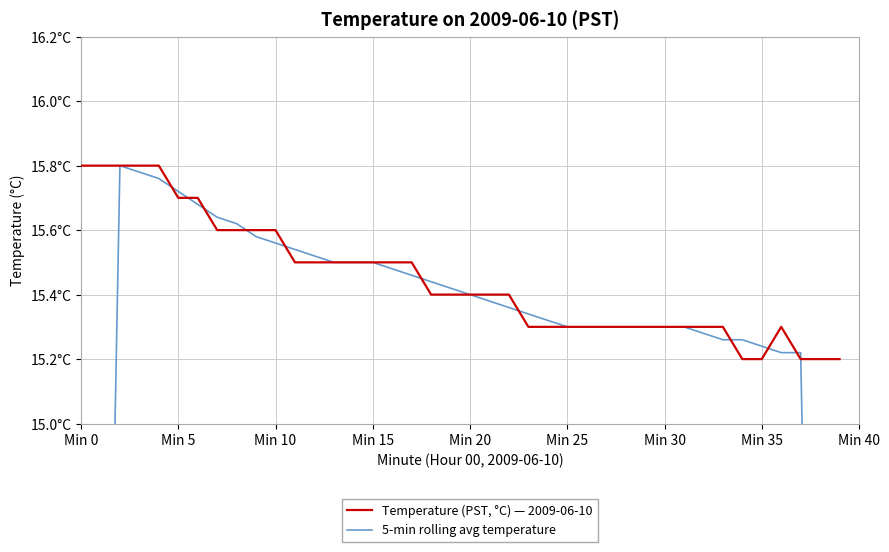

Is it true that 5-min rolling avg temperature equals 27.2 at Min 20?

False